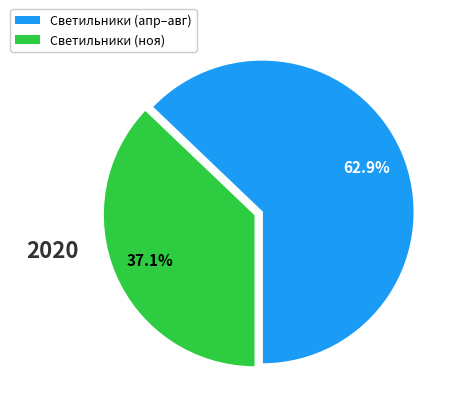

To the nearest percent, what is the average slice percentage?

50%